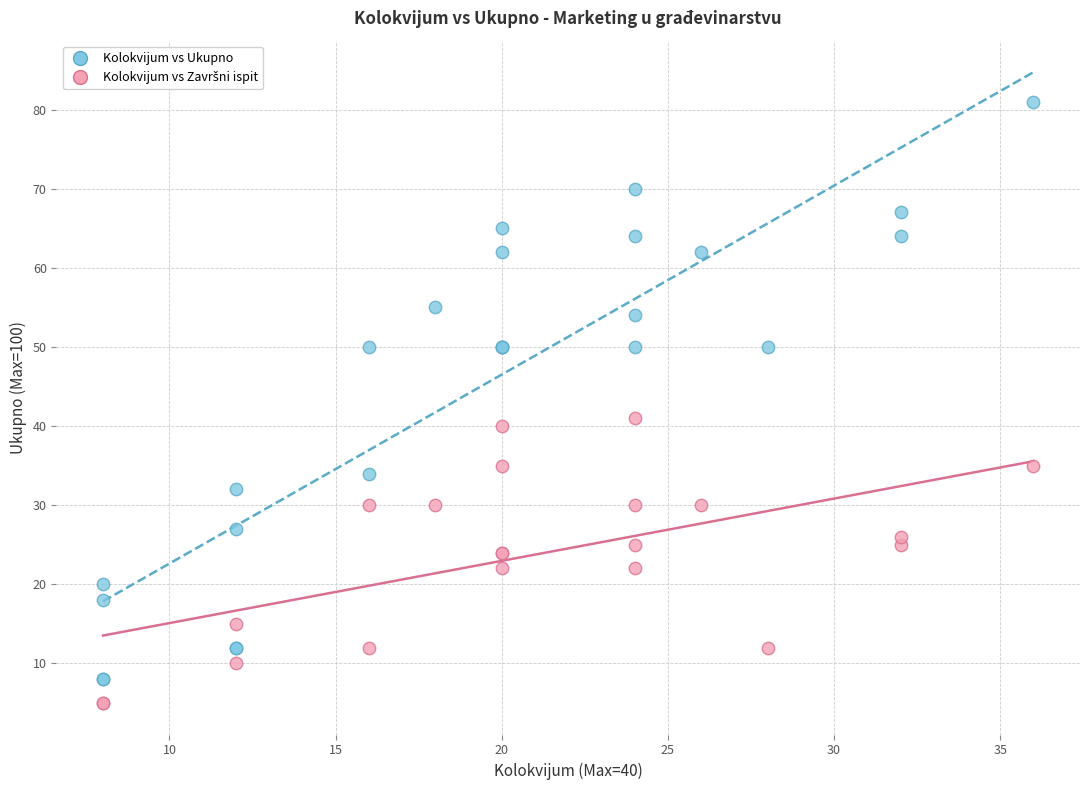

Which series contains the highest Y value?

Kolokvijum vs Ukupno